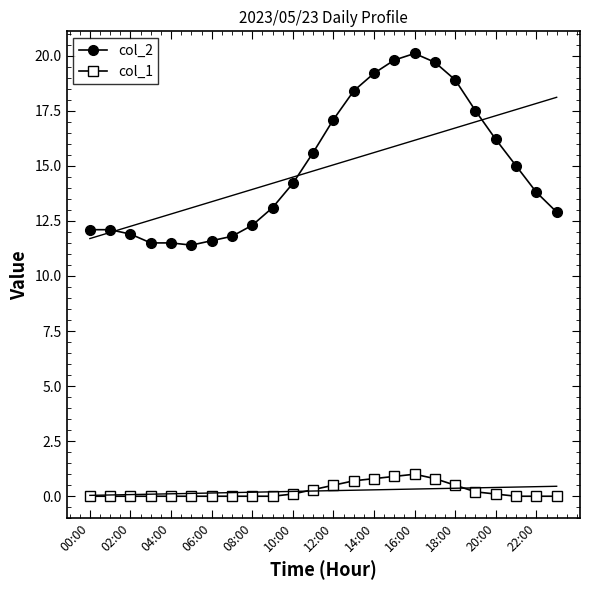

The col_1 series shows 0.0 at 22:00. True or false?

True